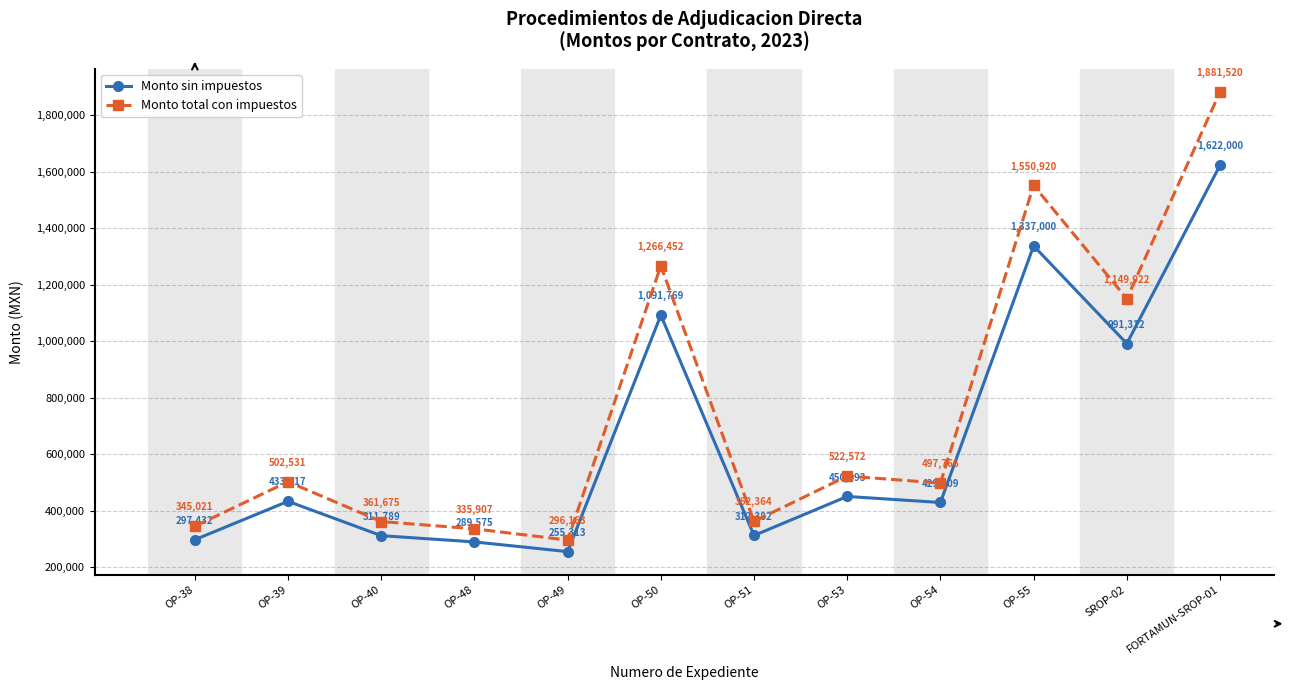

Which category has the highest value across all series?

FORTAMUN-SROP-01